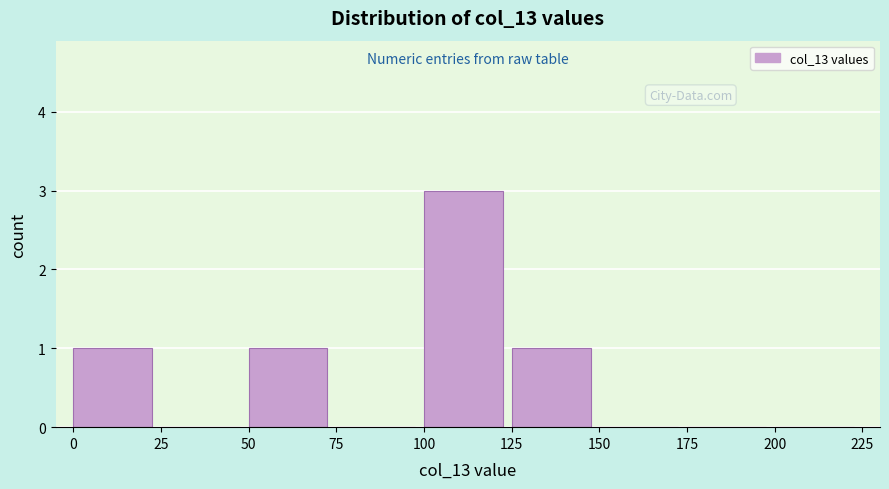

Reading left to right, transcribe this chart: for each bar, give the range it covers on the x-axis and its height. The values are not printed on the chart, so give them approximately, as read against the axis.

0 to 25: 1
25 to 50: 0
50 to 75: 1
75 to 100: 0
100 to 125: 3
125 to 150: 1
150 to 175: 0
175 to 200: 0
200 to 225: 0